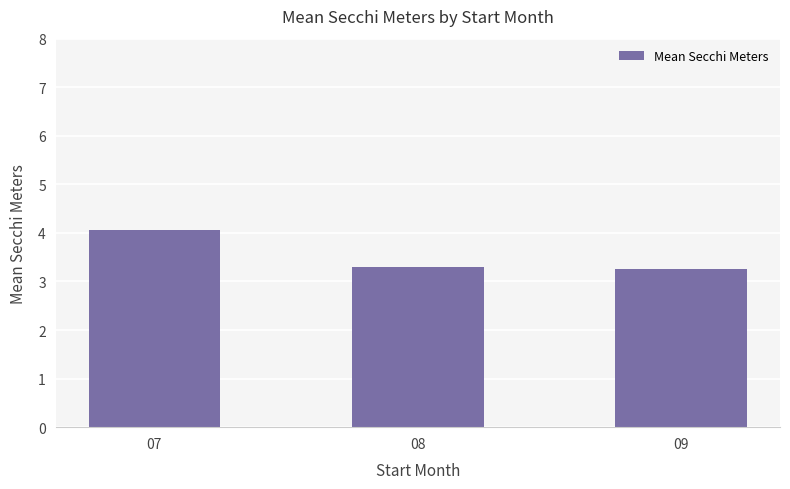

At which category does the chart reach its peak across all series?

07